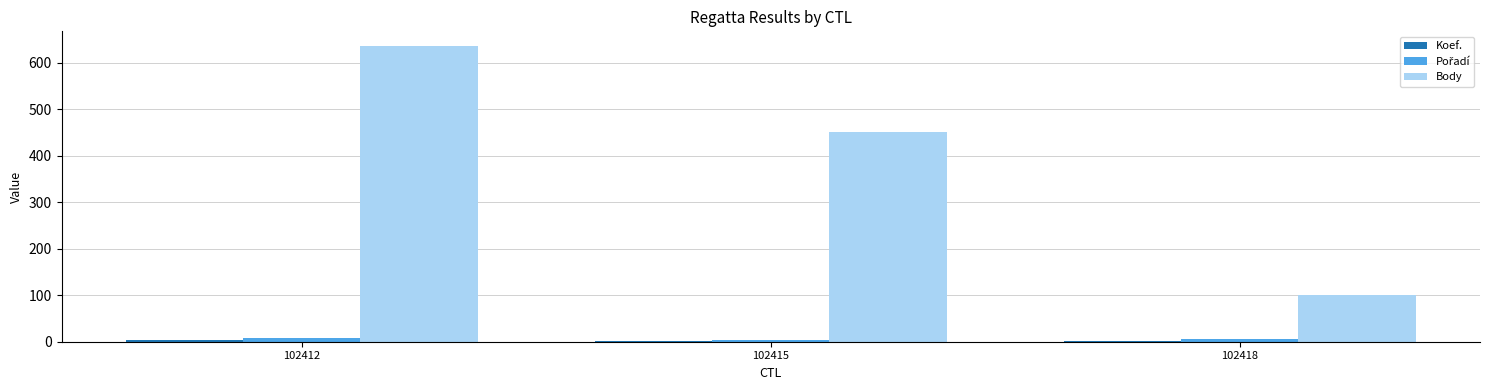

Where is Body nearest to the value 368?

102415